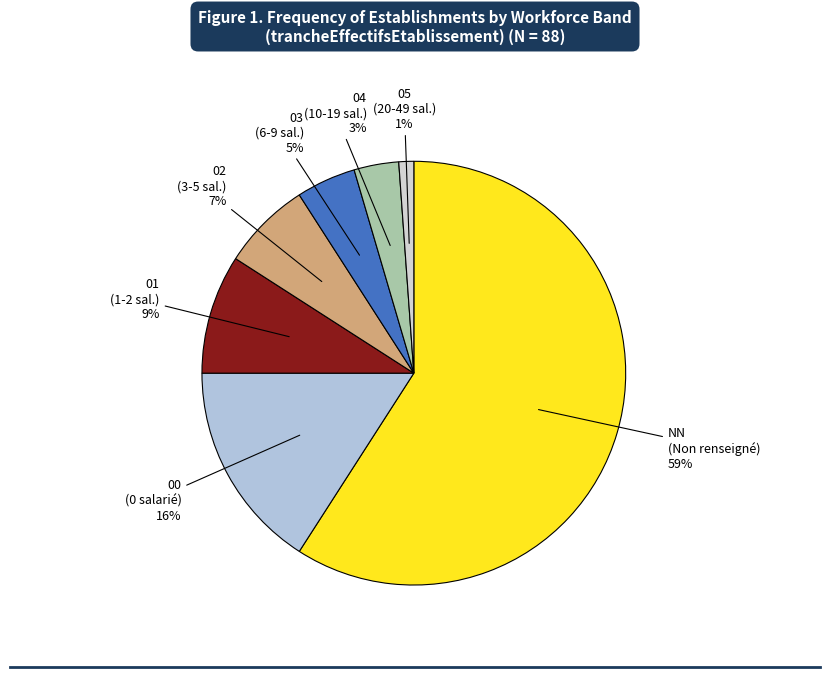

Count the number of slices in the pie.

7